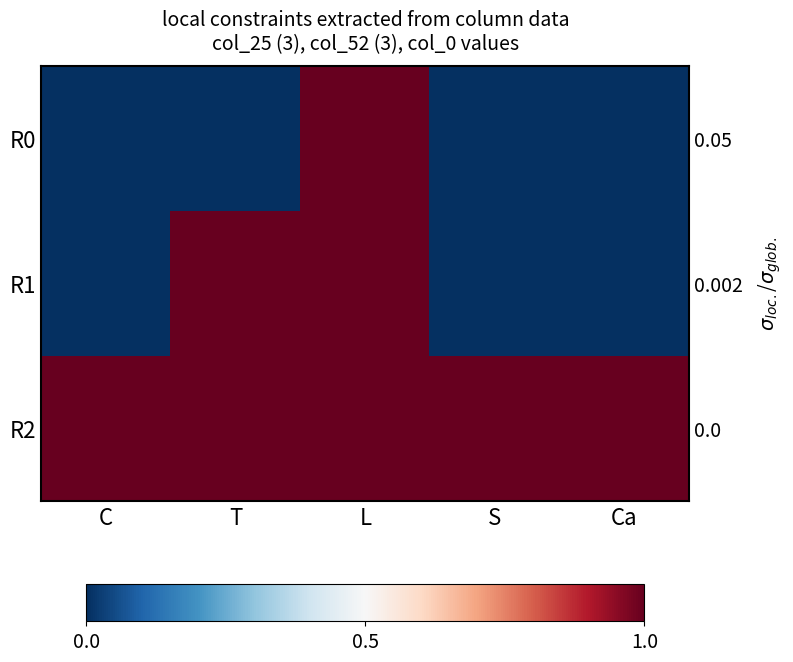

Which has a higher value, L or T?

L